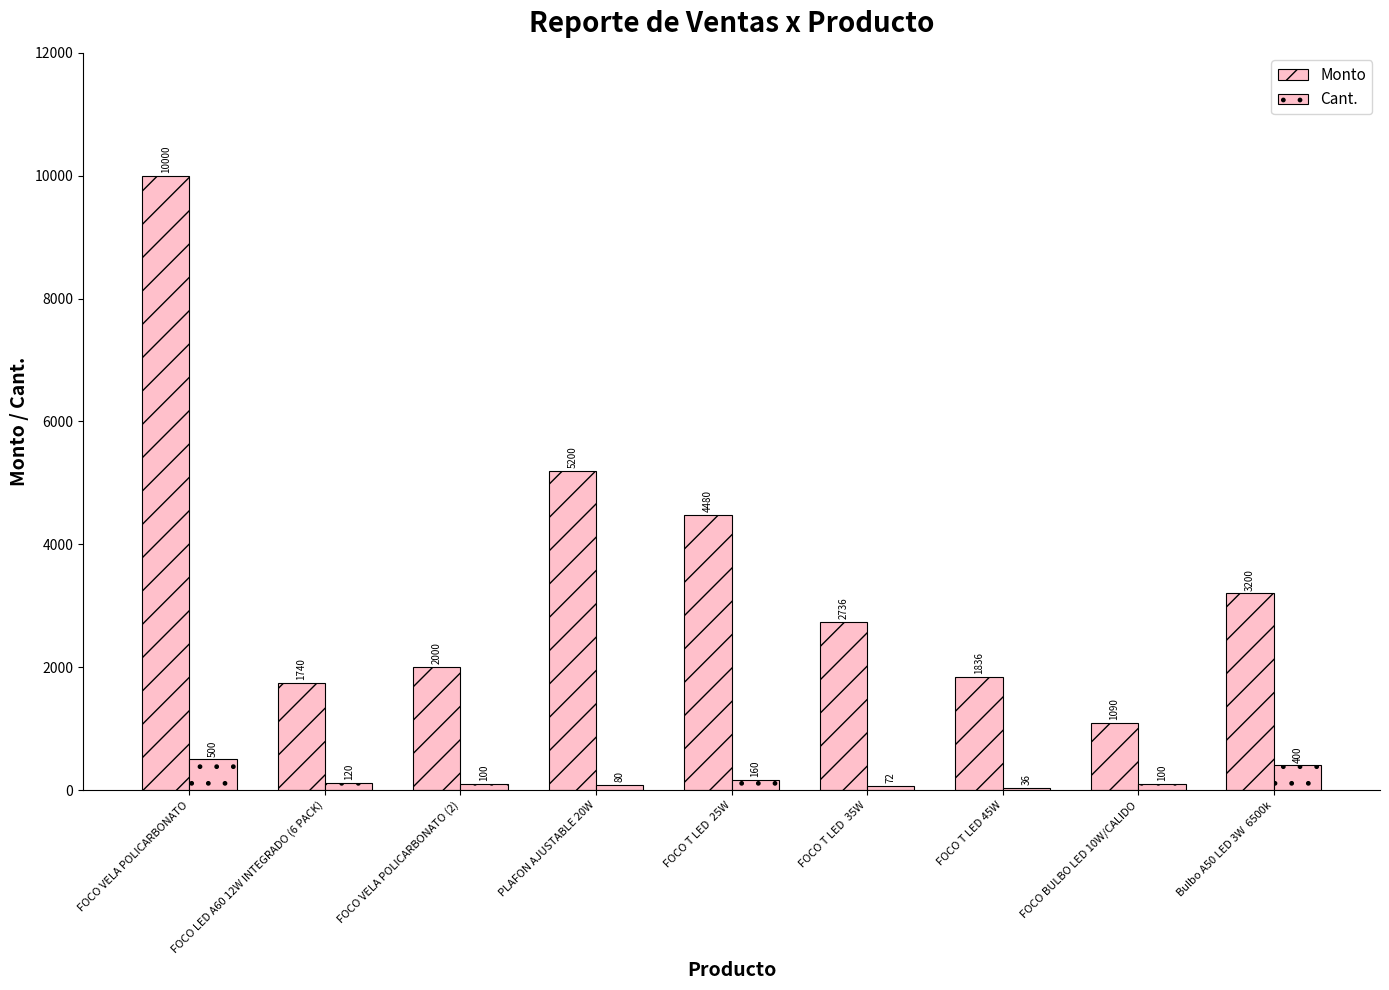

Reading left to right, what are all the values shown in this chart?

Monto: 10000	1740	2000	5200	4480	2736	1836	1090	3200
Cant.: 500	120	100	80	160	72	36	100	400